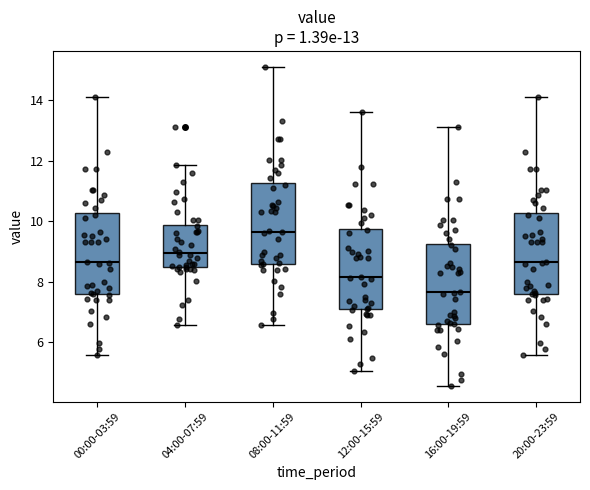

Which box has the lowest median line?

16:00-19:59